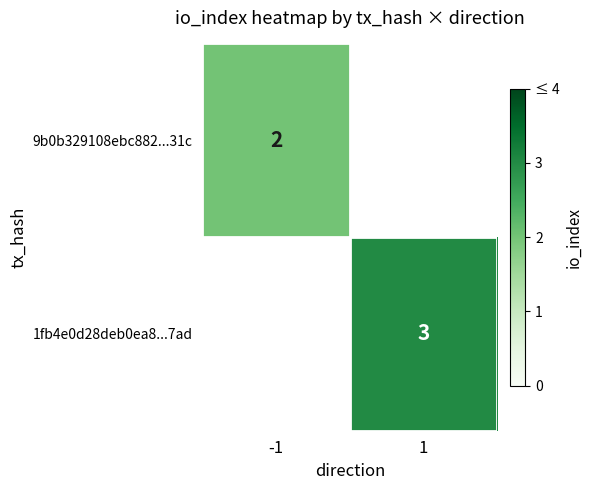

The value of 1fb4e0d28deb0ea8...7ad at 1 is 5. True or false?

False